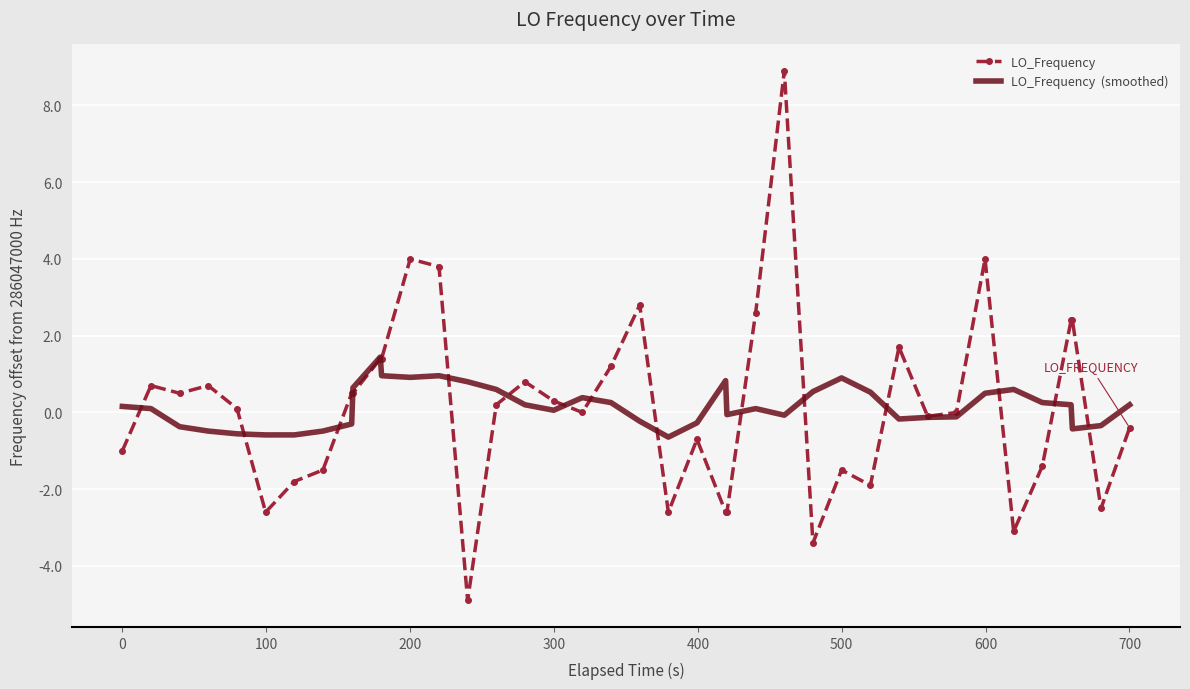

What is the maximum value shown in the chart?

8.9